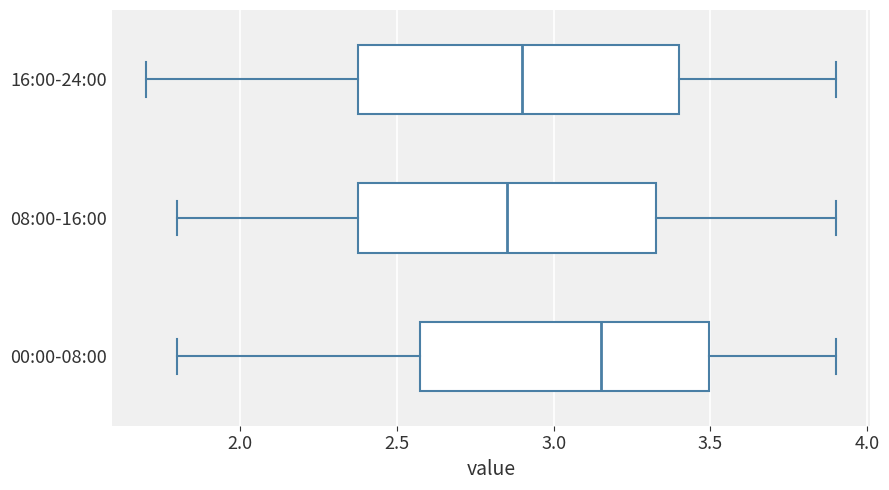

Which box has the furthest to the right median line?

00:00-08:00